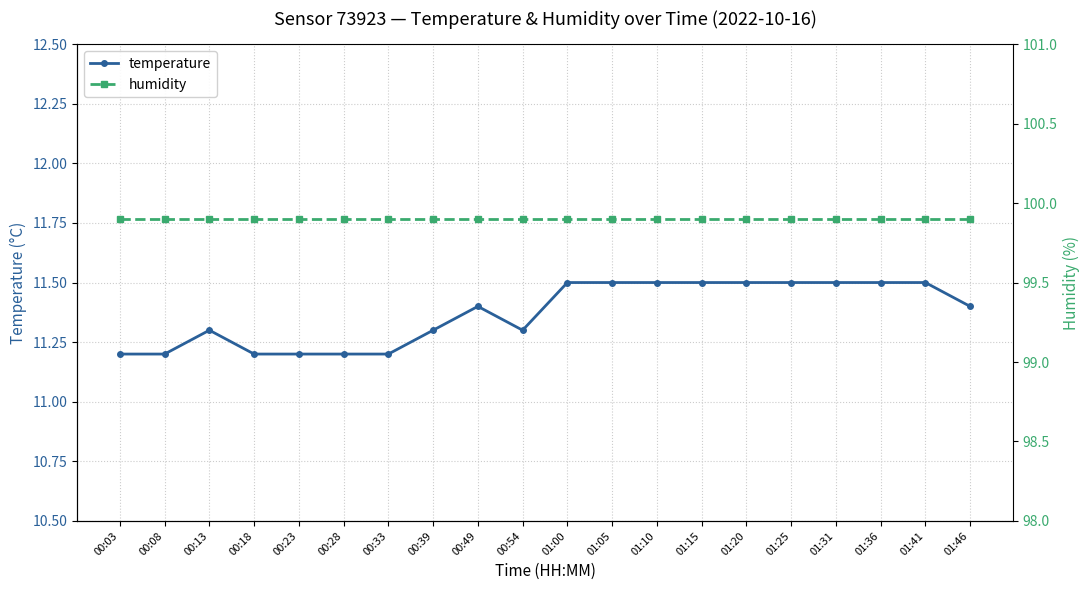

True or false: humidity and temperature intersect in this chart.

False